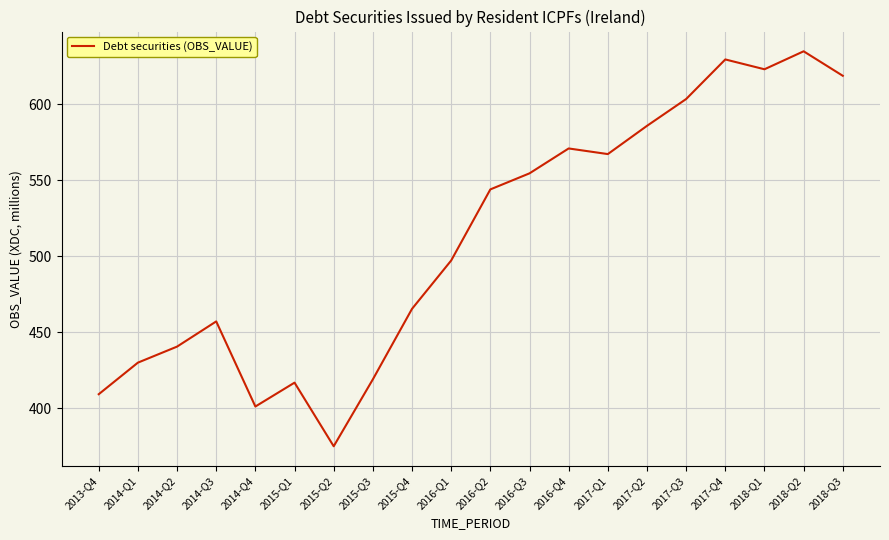

What position from the right is 2017-Q2?

6